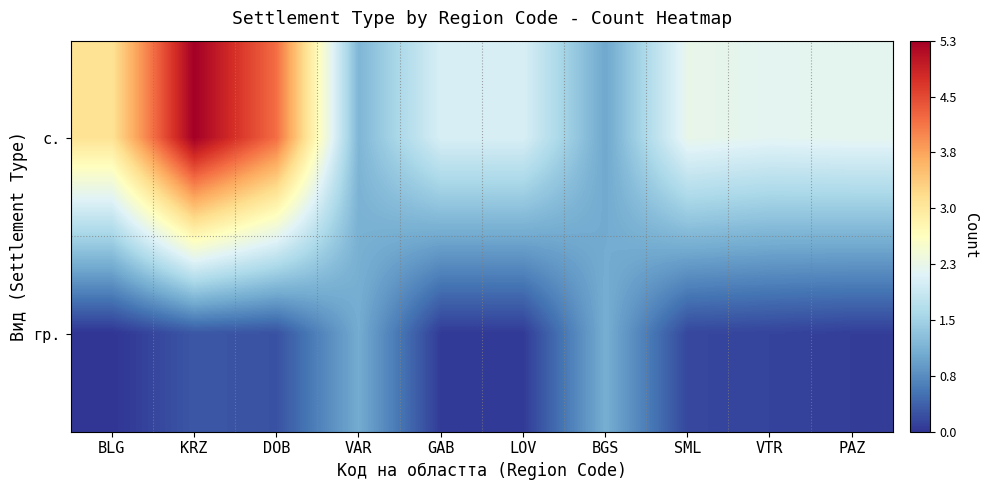

Reading left to right, transcribe all the data shown in this chart.

с.: BLG=3.1	KRZ=5.3	DOB=4.2	VAR=1.2	GAB=2.0	LOV=2.0	BGS=1.0	SML=2.3	VTR=2.2	PAZ=2.2
гр.: BLG=0.0	KRZ=0.3	DOB=0.2	VAR=1.1	GAB=0.1	LOV=0.1	BGS=1.1	SML=0.2	VTR=0.1	PAZ=0.1